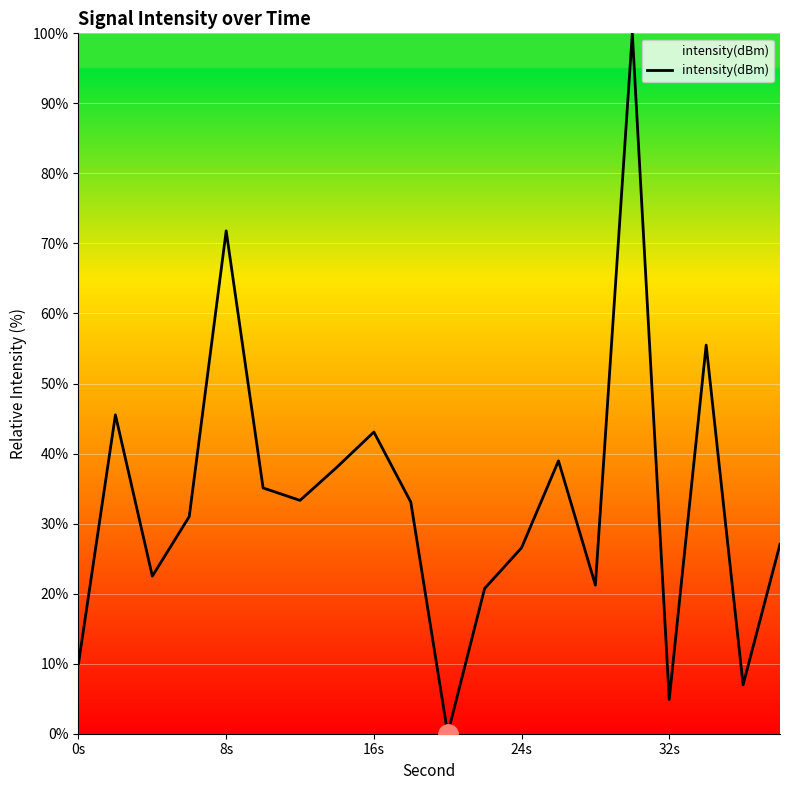

What is the greatest value displayed?

100.0